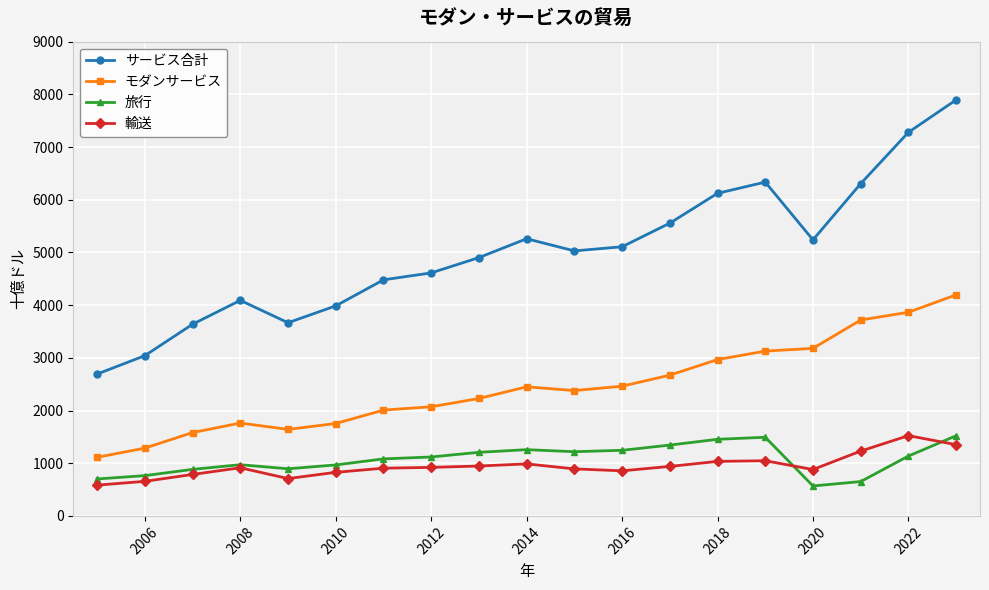

True or false: 輸送 has more than 1 points higher than both neighbors.

True